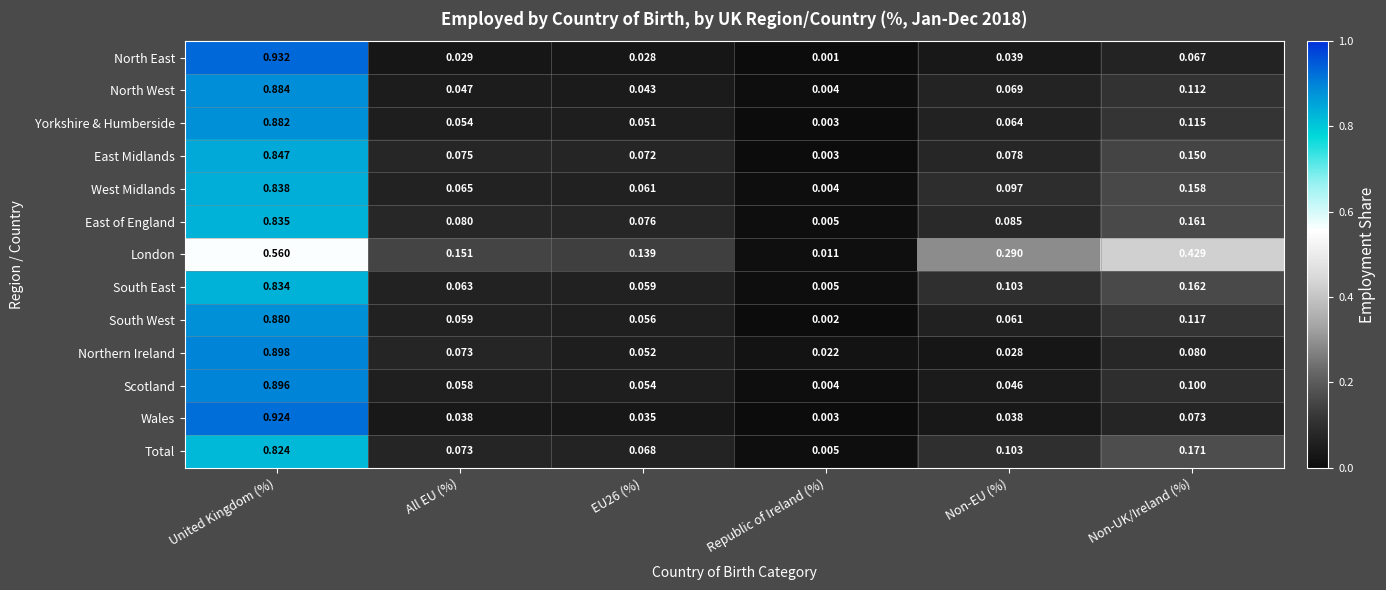

Which series has the widest spread of values?

North East